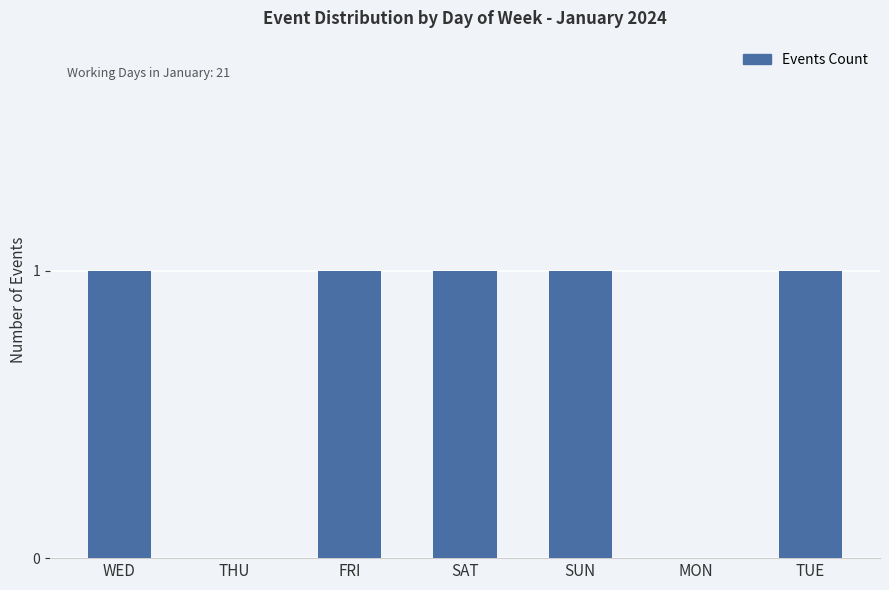

Approximately how many times larger is the value at FRI compared to SAT?

1.0